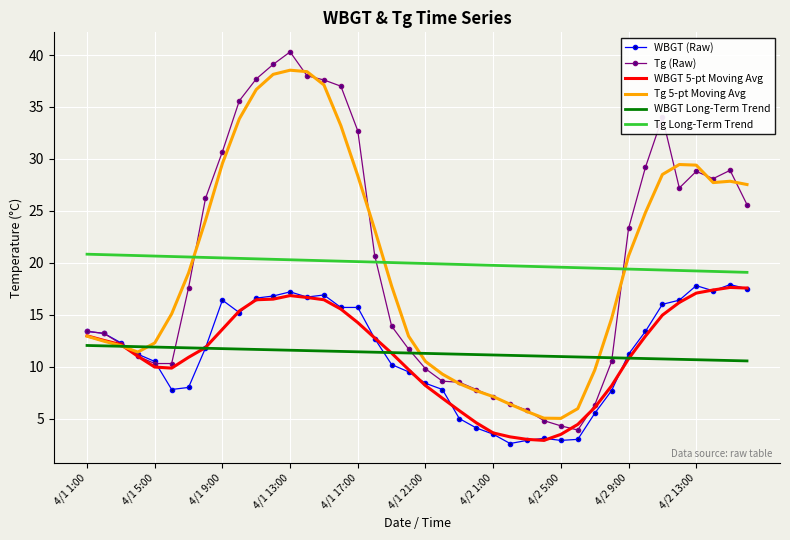

True or false: WBGT (Raw) and Tg Long-Term Trend cross at least once.

False